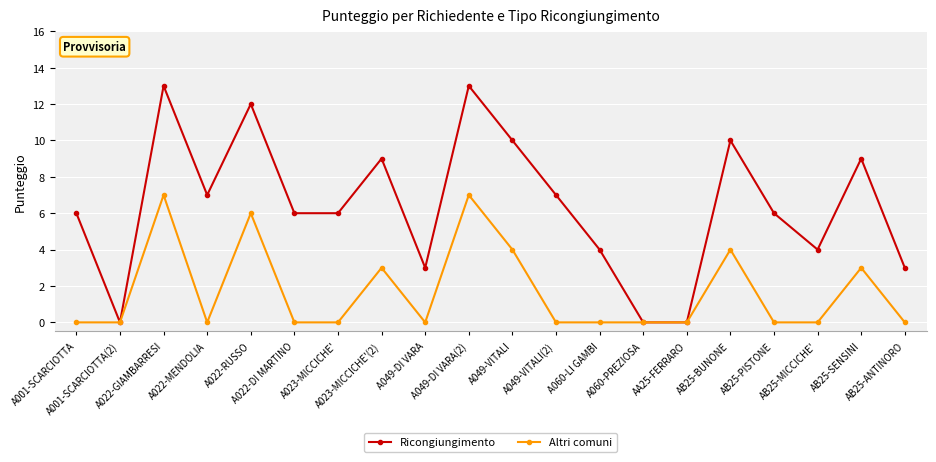

Reading left to right, extract all data points from this chart.

Ricongiungimento: A001-SCARCIOTTA=6	A001-SCARCIOTTA(2)=0	A022-GIAMBARRESI=13	A022-MENDOLIA=7	A022-RUSSO=12	A022-DI MARTINO=6	A023-MICCICHE'=6	A023-MICCICHE'(2)=9	A049-DI VARA=3	A049-DI VARA(2)=13	A049-VITALI=10	A049-VITALI(2)=7	A060-LI GAMBI=4	A060-PREZIOSA=0	AA25-FERRARO=0	AB25-BUNONE=10	AB25-PISTONE=6	AB25-MICCICHE'=4	AB25-SENSINI=9	AB25-ANTINORO=3
Altri comuni: A001-SCARCIOTTA=0	A001-SCARCIOTTA(2)=0	A022-GIAMBARRESI=7	A022-MENDOLIA=0	A022-RUSSO=6	A022-DI MARTINO=0	A023-MICCICHE'=0	A023-MICCICHE'(2)=3	A049-DI VARA=0	A049-DI VARA(2)=7	A049-VITALI=4	A049-VITALI(2)=0	A060-LI GAMBI=0	A060-PREZIOSA=0	AA25-FERRARO=0	AB25-BUNONE=4	AB25-PISTONE=0	AB25-MICCICHE'=0	AB25-SENSINI=3	AB25-ANTINORO=0